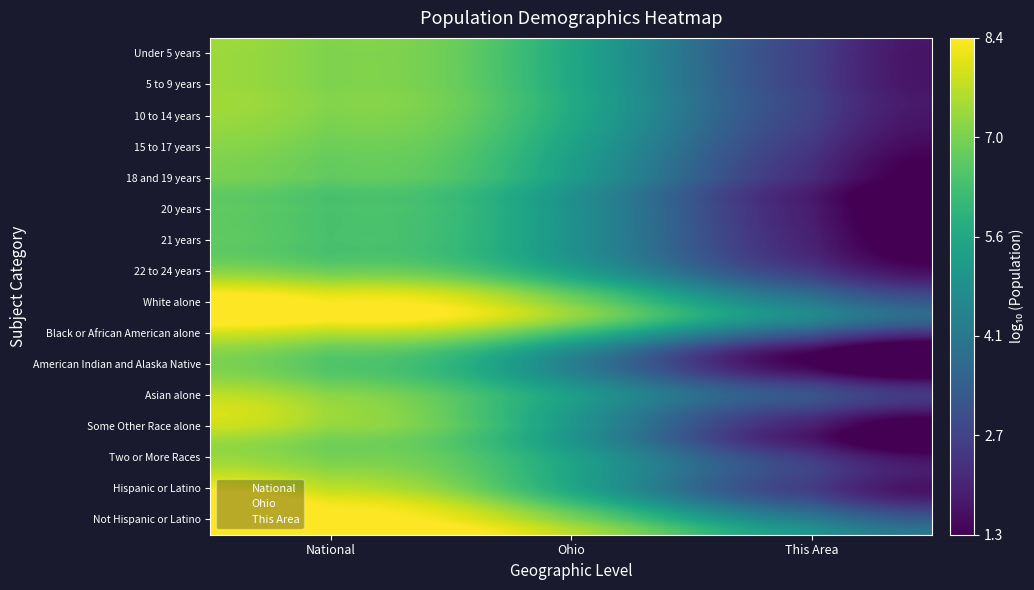

Between This Area and Ohio, which is larger?

Ohio